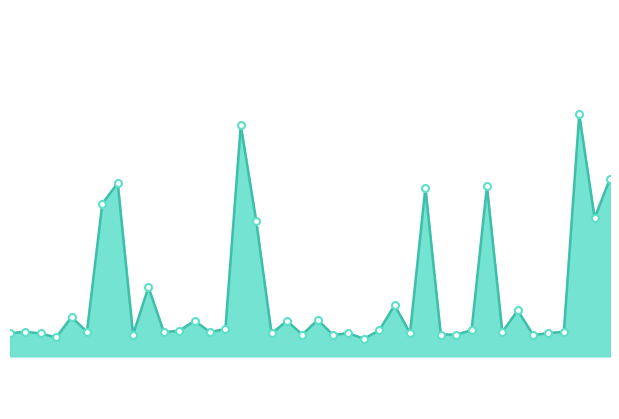

What is the difference between the maximum and second lowest values?

635